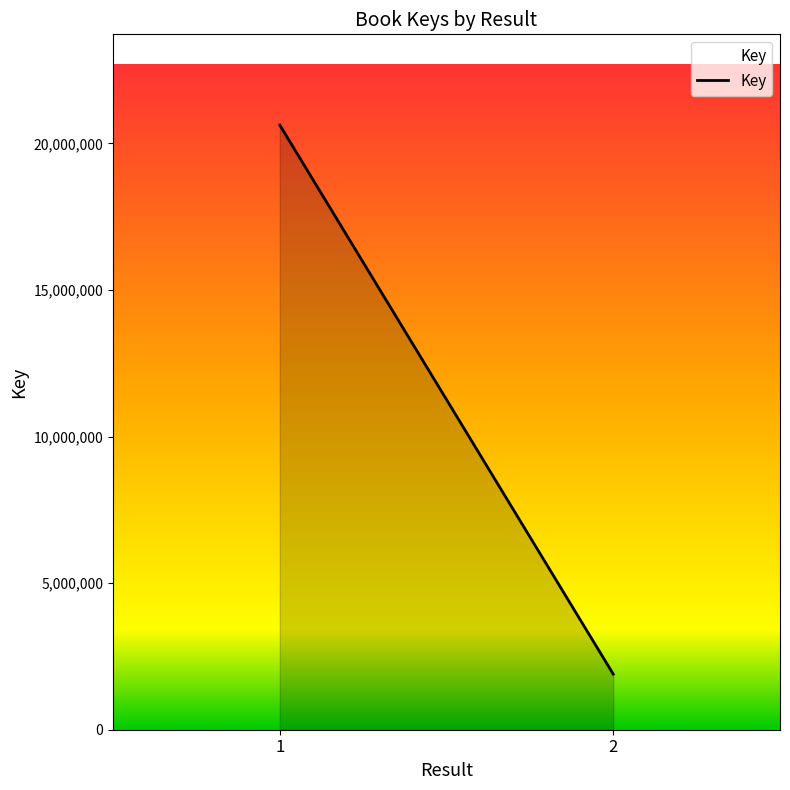

How many lines are shown in the chart?

1